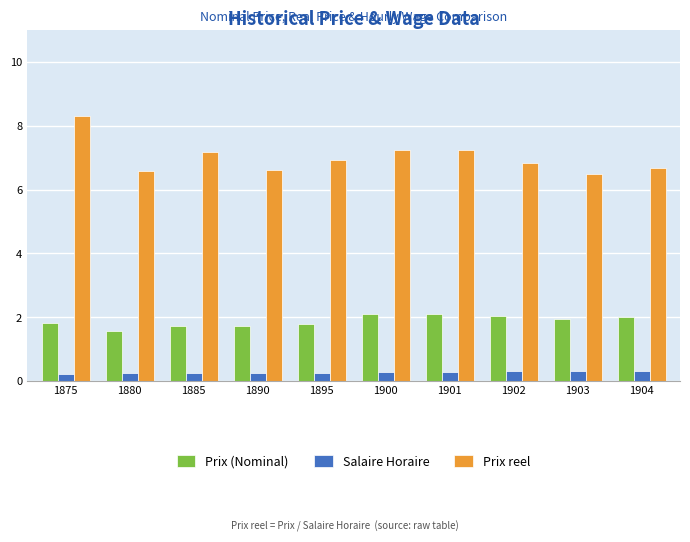

True or false: Prix reel has a value of 7.2 at 1885.

True